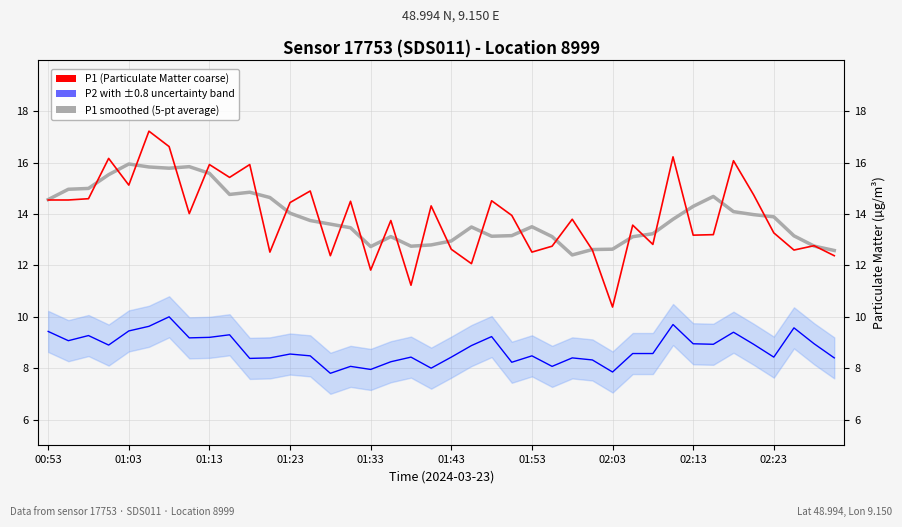

Which series has the largest total across all categories?

P1 smoothed (5-pt average)